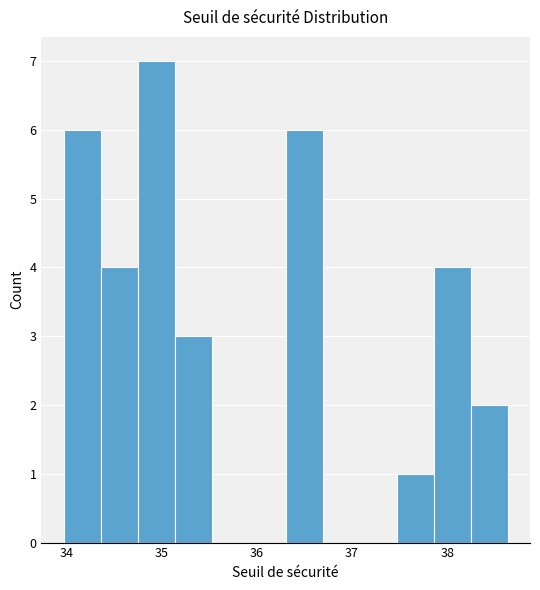

Around what value on the x-axis is the tallest bar? Give the approximate position of its centre, as read against the axis.

34.9